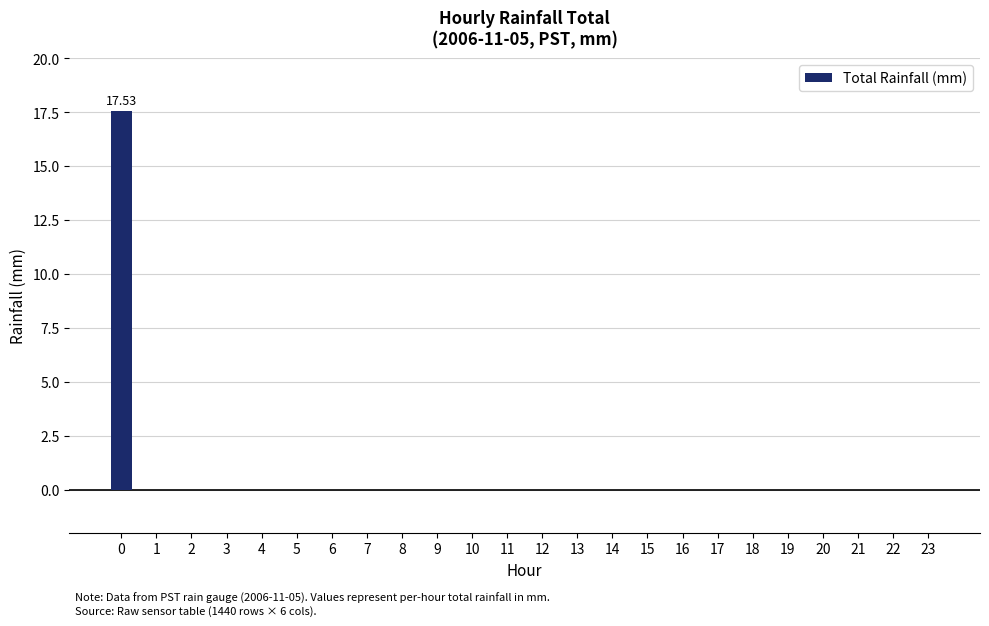

What is the sum of all values?

17.5